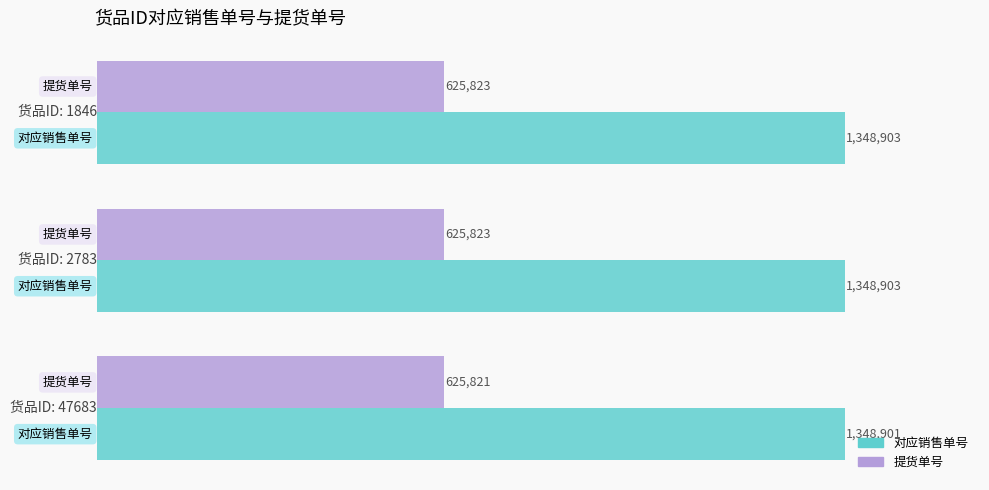

Reading right to left, list all the values displayed in this chart.

对应销售单号: 1348903	1348903	1348901
提货单号: 625823	625823	625821